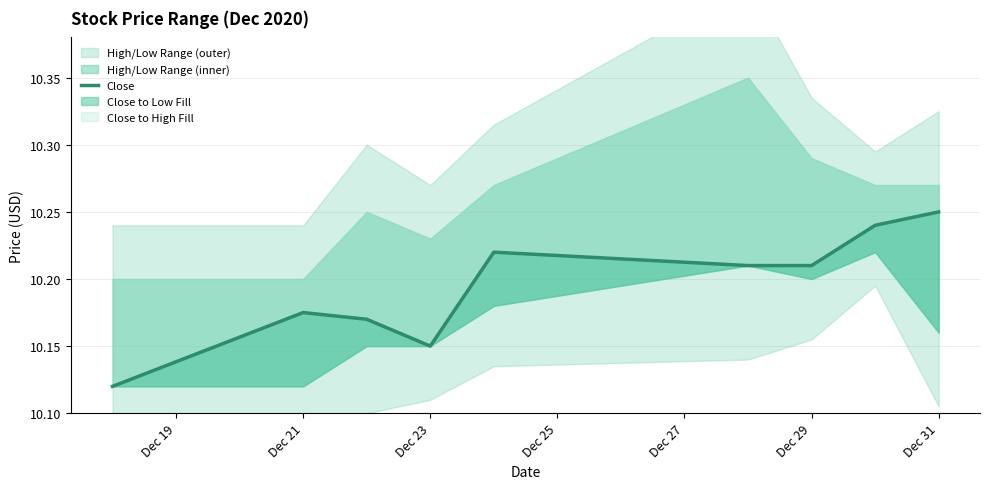

What is the difference between the maximum and second lowest values?

0.1